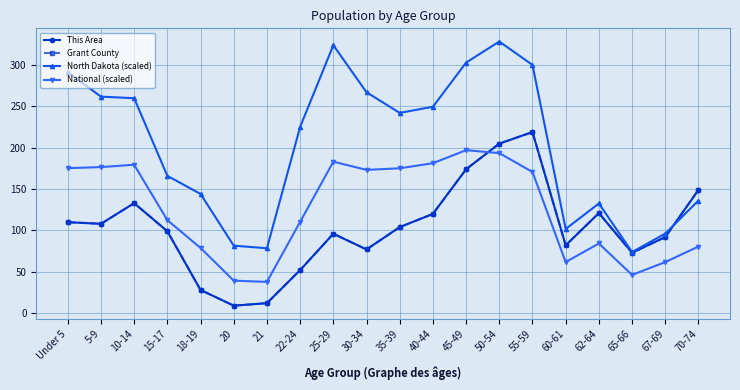

What is the total value across all series at 35-39?

625.3